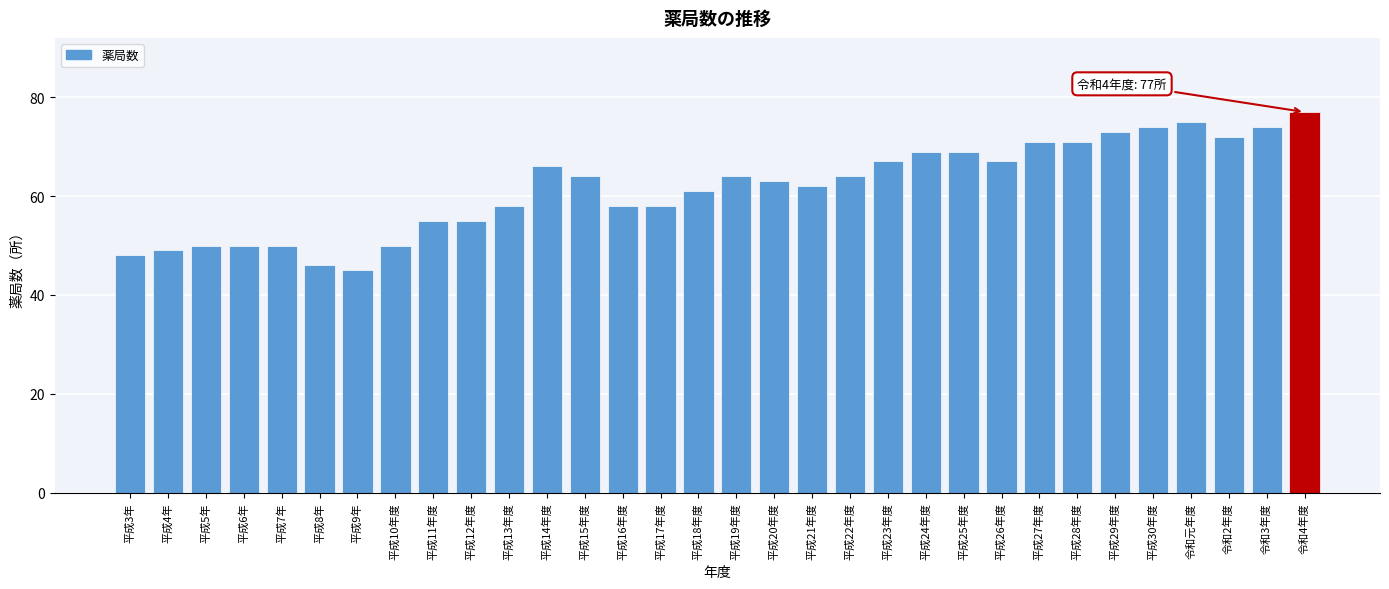

At which category does the chart reach its peak across all series?

令和4年度